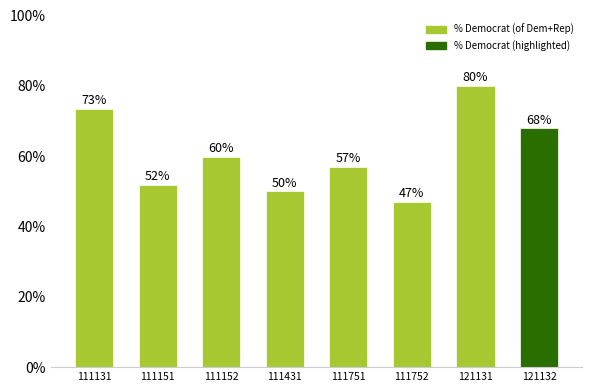

Between 111152 and 121132, which is larger?

121132